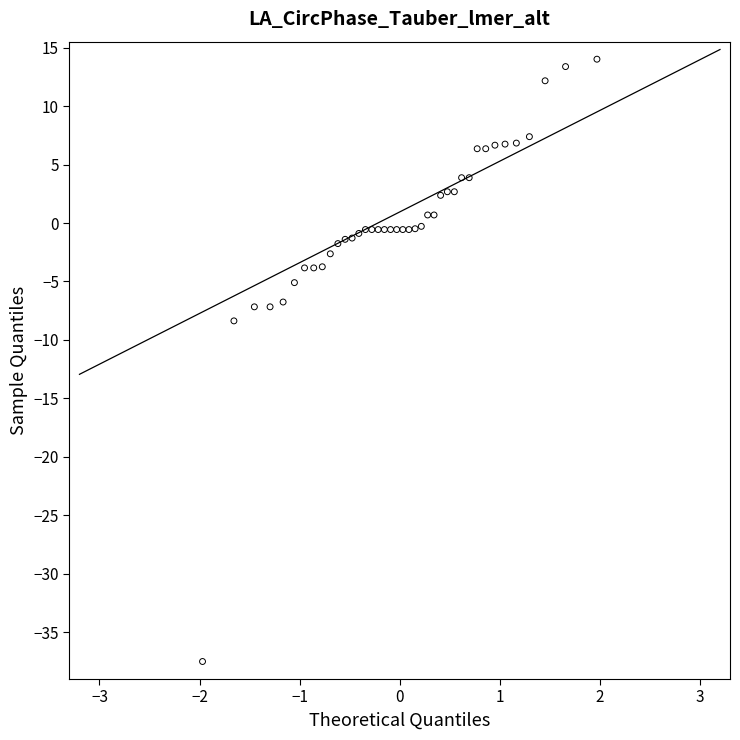

What Y value in the scatter plot is closest to -11?

-8.4